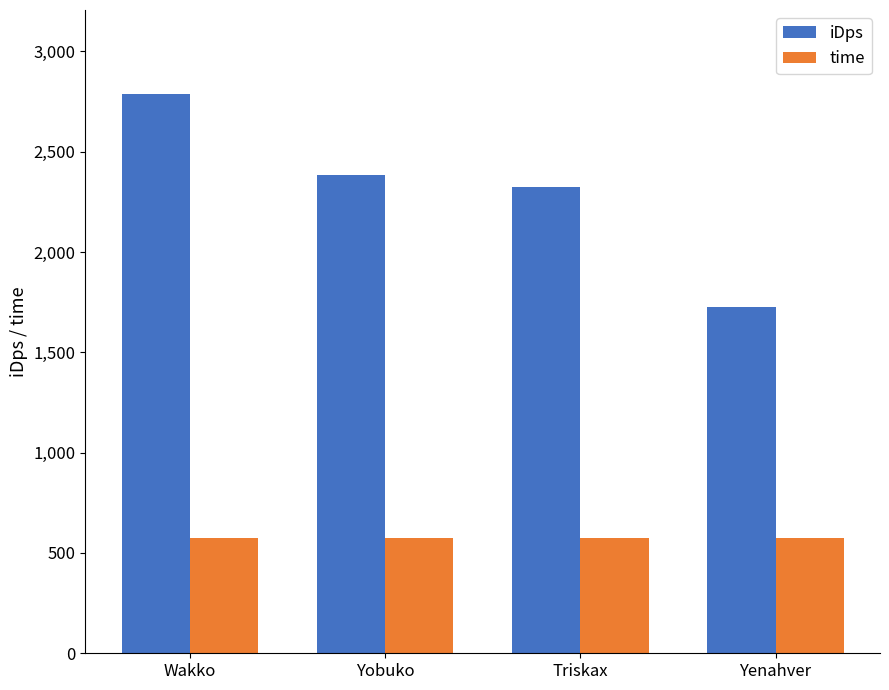

Rank the series by their average value, from lowest to highest.

time, iDps